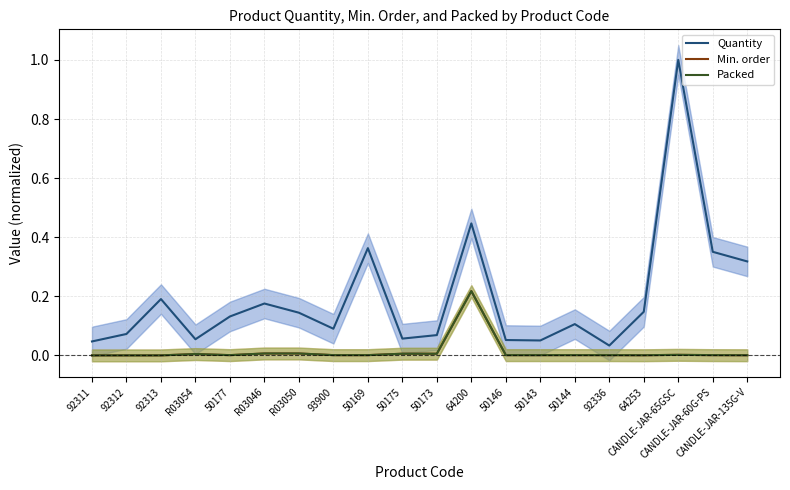

How many interior local peaks does the Packed series have?

3